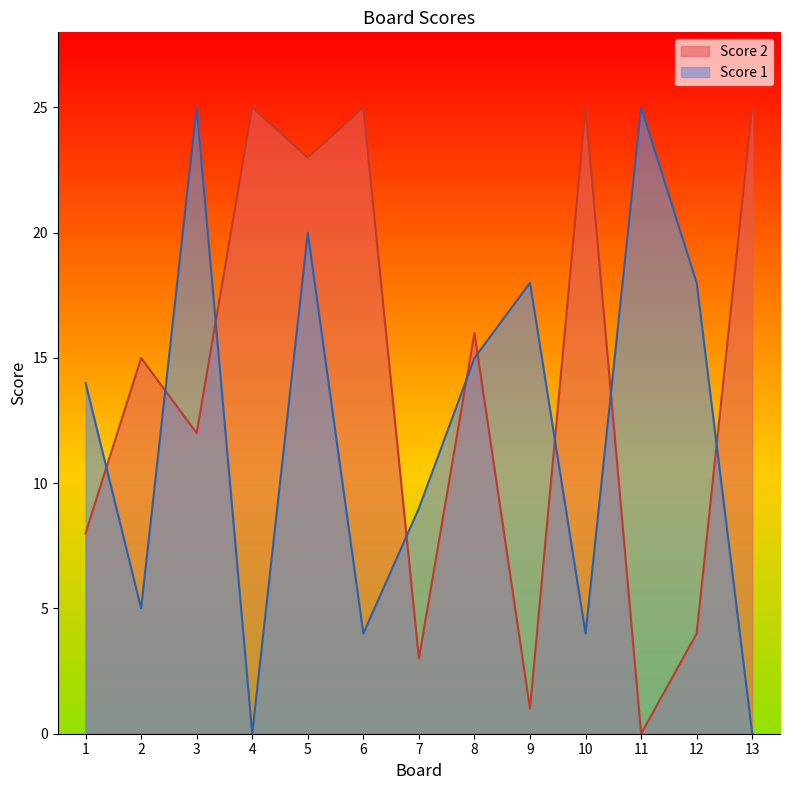

The value of Score 2 at 11 is 0. True or false?

True